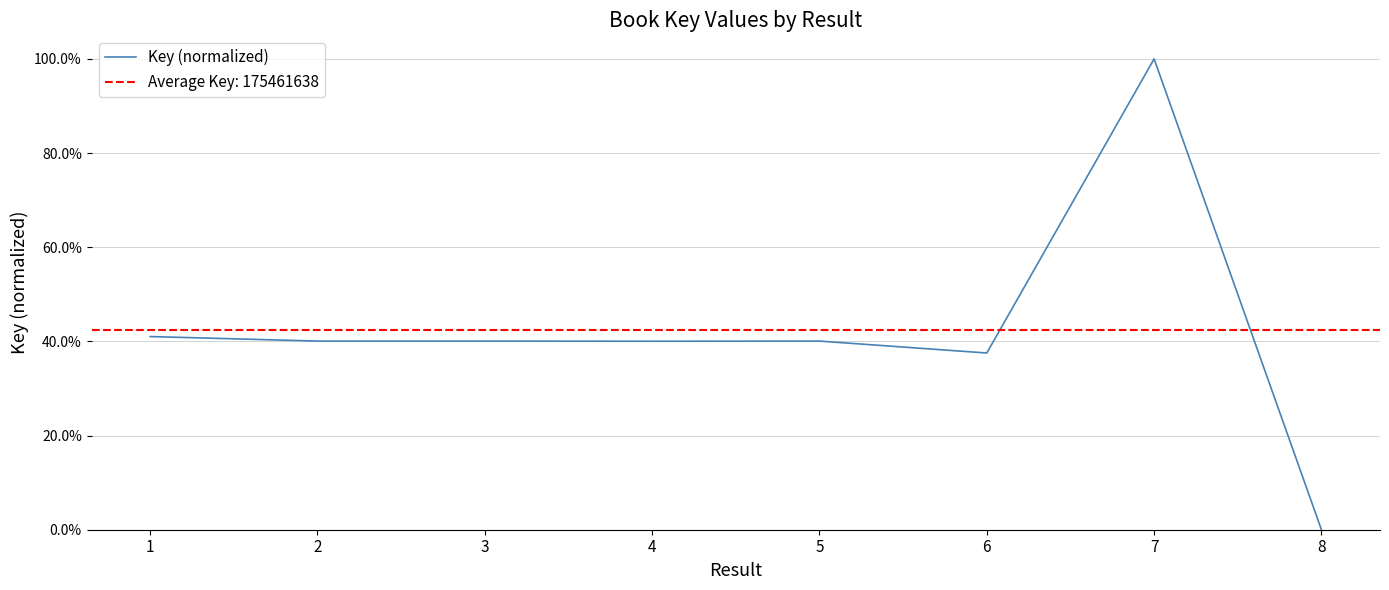

What is the average value?

0.4